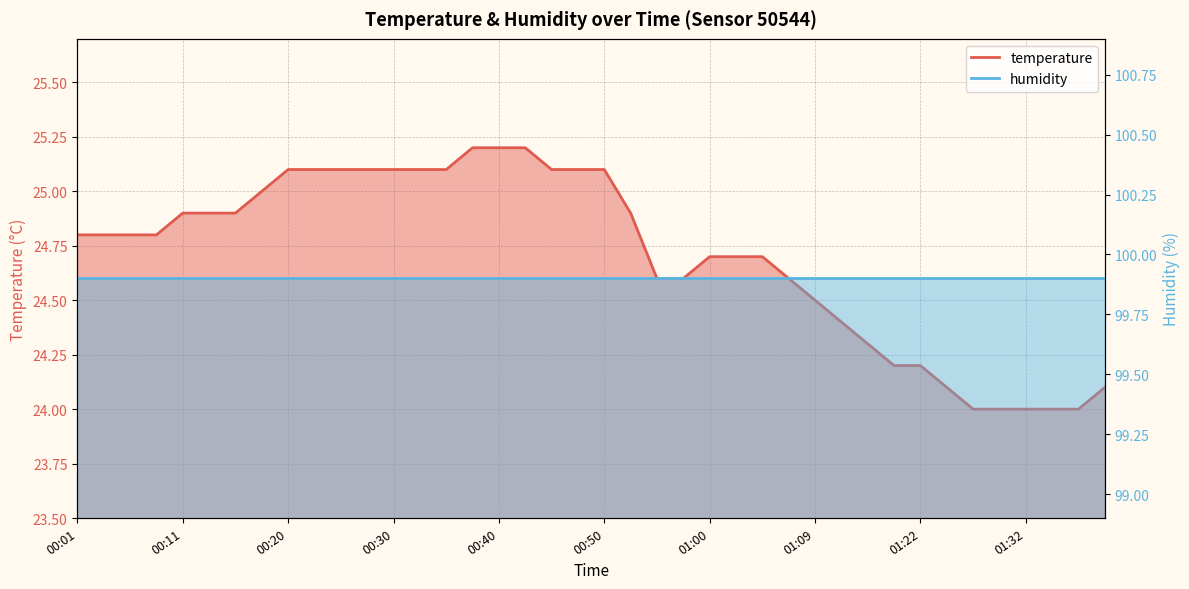

What is the maximum value shown in the chart?

25.2